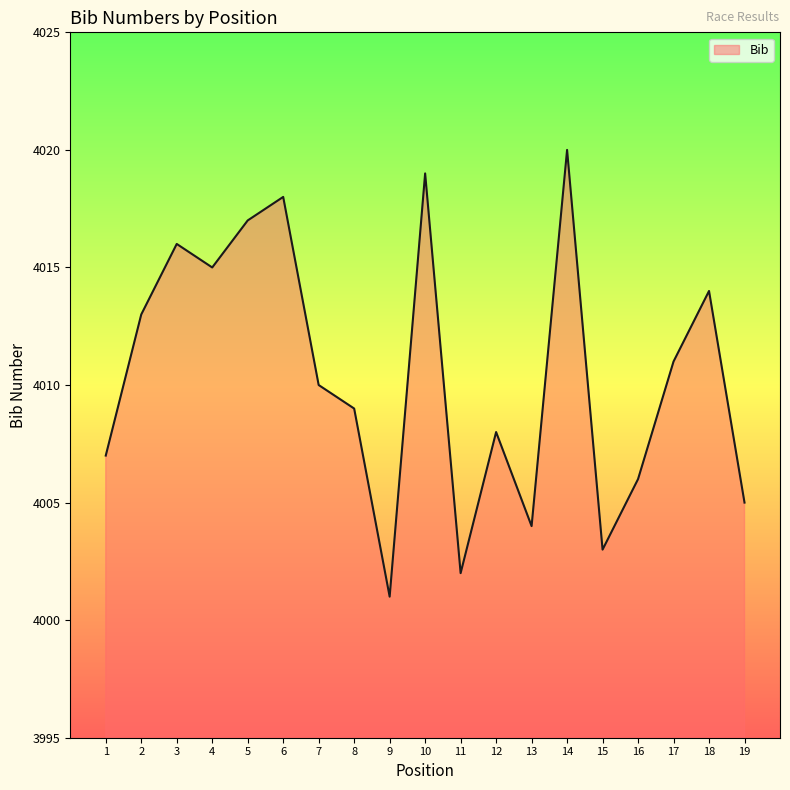

List the labels in order of value, smallest first.

9, 11, 15, 13, 19, 16, 1, 12, 8, 7, 17, 2, 18, 4, 3, 5, 6, 10, 14